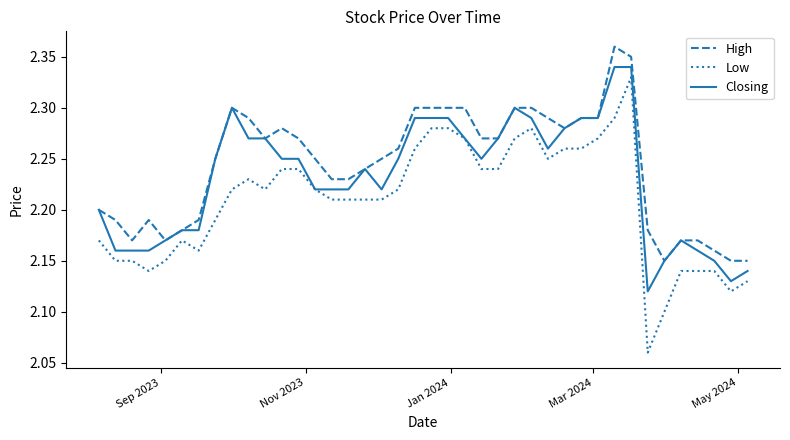

Which series has the largest range (max minus min)?

Low